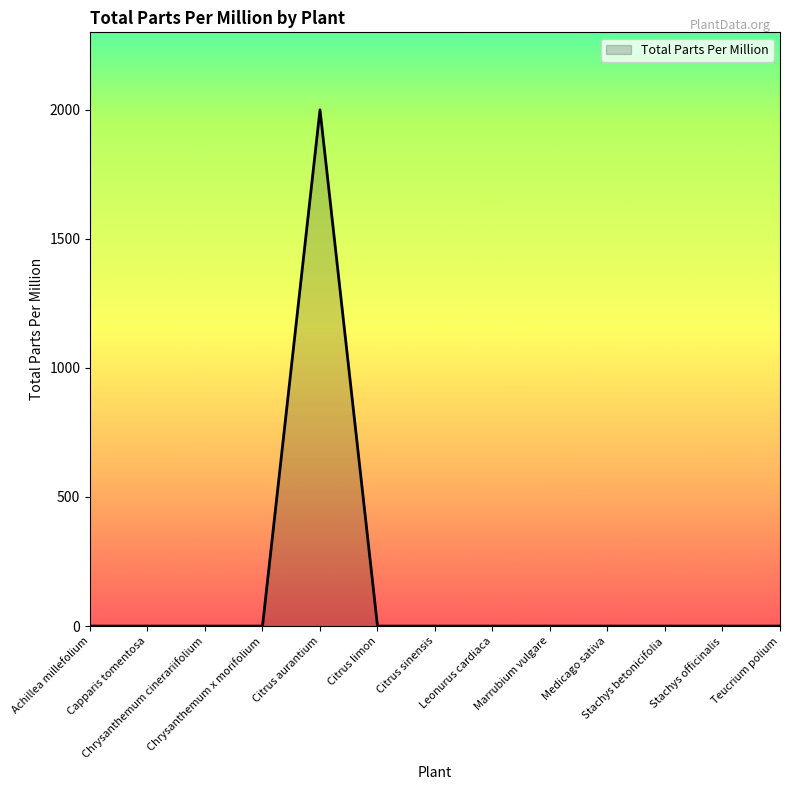

What position from the right is Citrus sinensis?

7